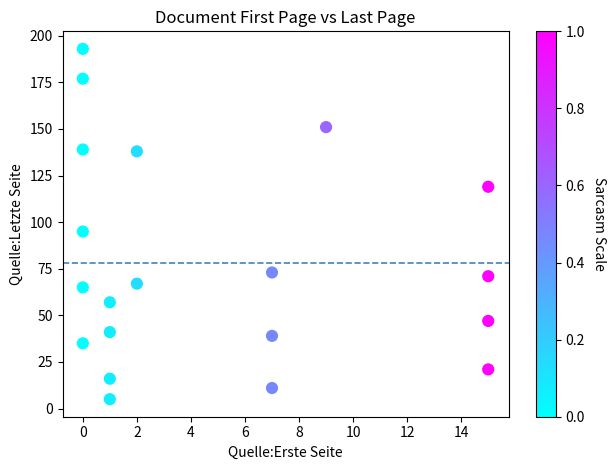

What Y value in the scatter plot is closest to 99?

95